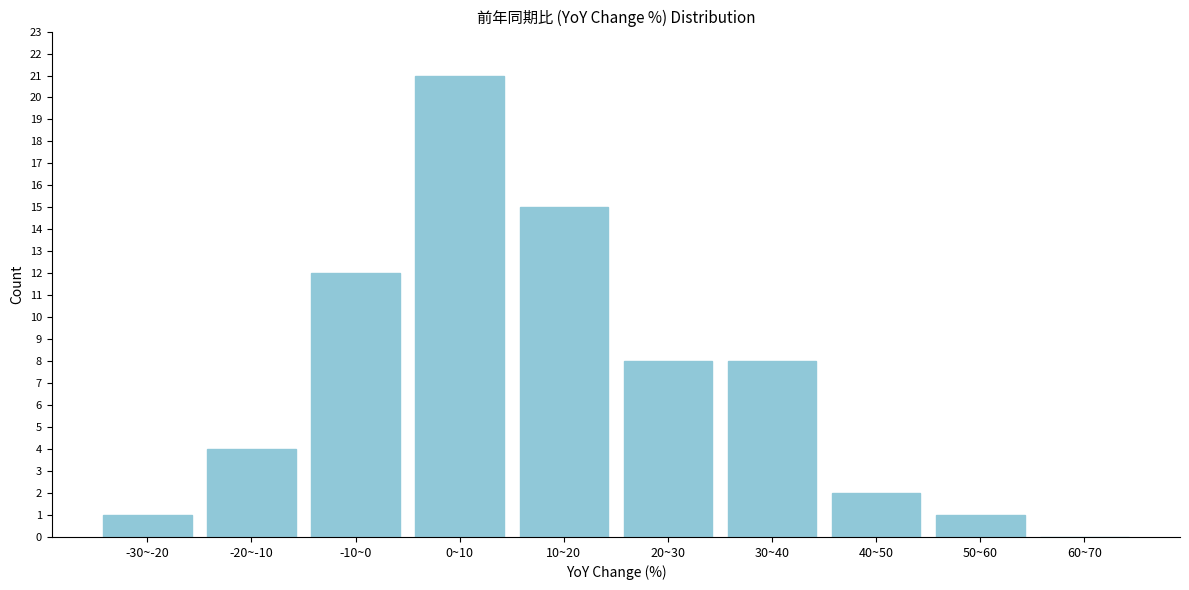

What is the sum of the values at 30~40 and 20~30?

16